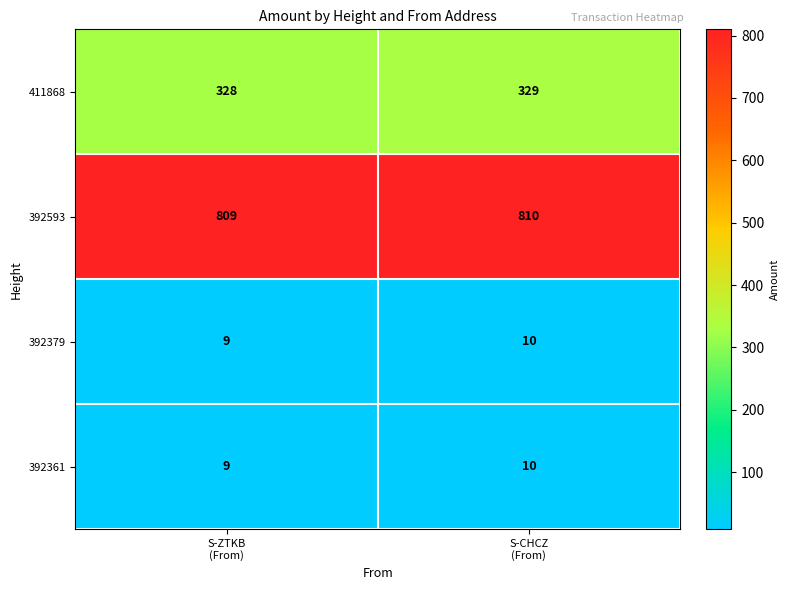

What is the total value across all series at S-CHCZ
(From)?

1159